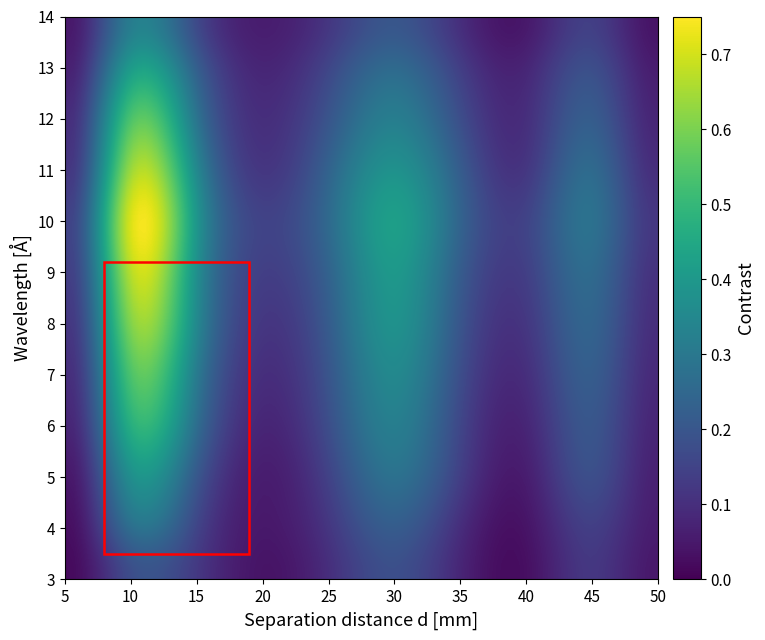

Rank the series by their maximum value, from lowest to highest.

3, 4, 14, 5, 13, 6, 7, 12, 8, 11, 9, 10